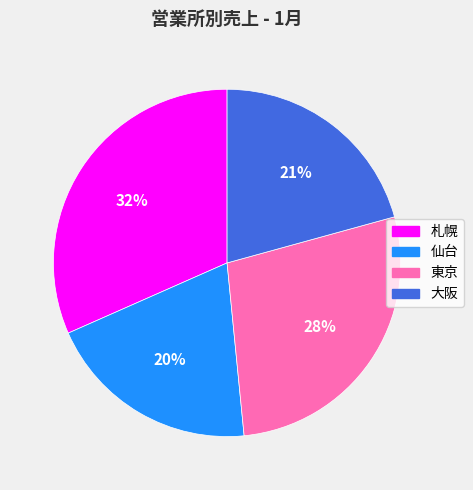

Count the number of slices in the pie.

4